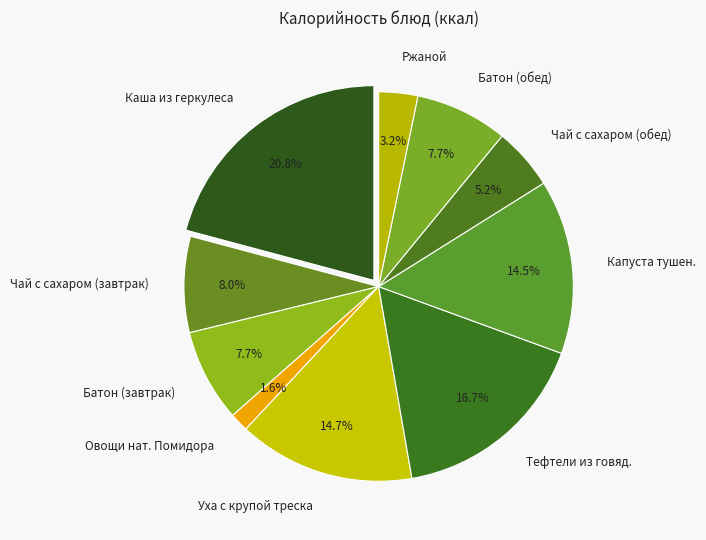

To the nearest percent, what is the combined percentage of Уха с крупой треска and Каша из геркулеса?

36%